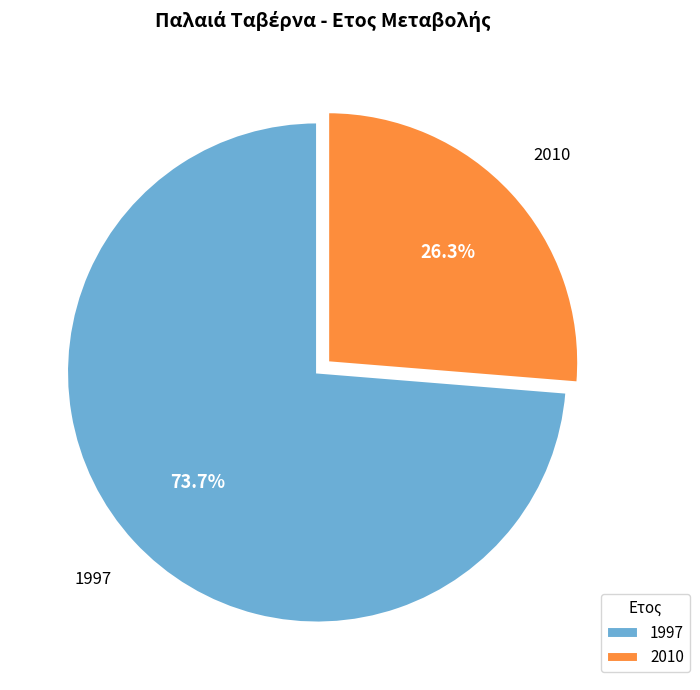

To the nearest percent, what is the average slice percentage?

50%